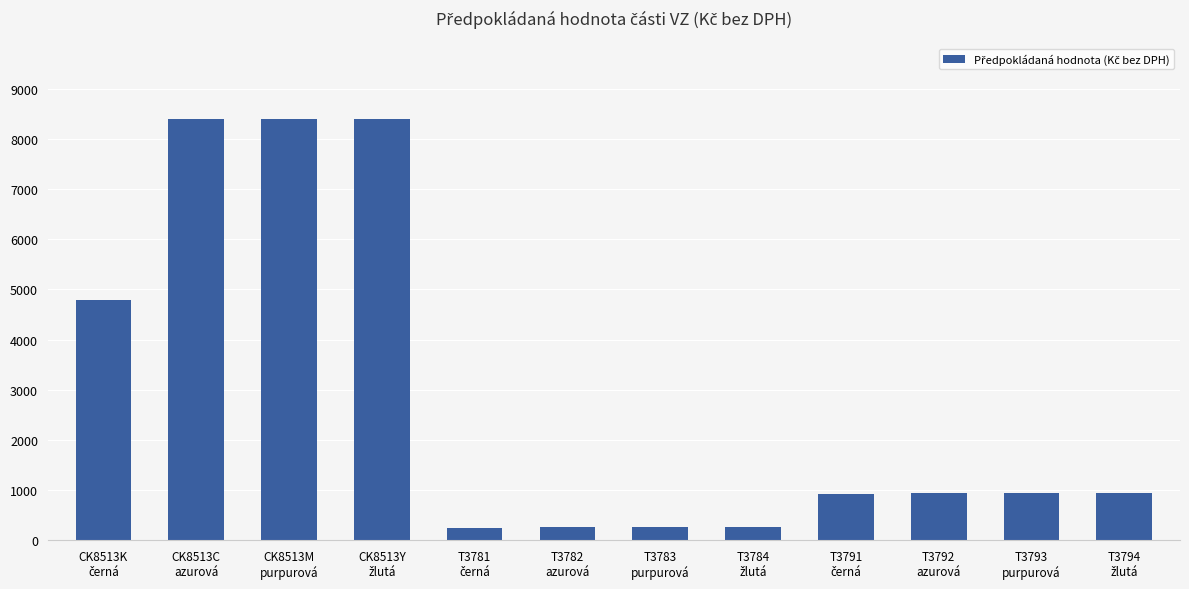

What is the value of the 1st bar from the left?

4800